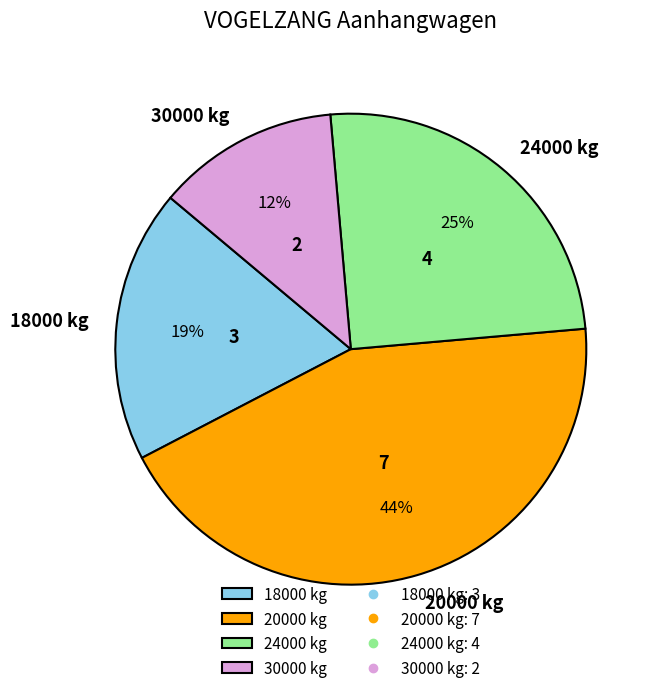

What percentage is the 20000 kg slice, to the nearest percent?

44%